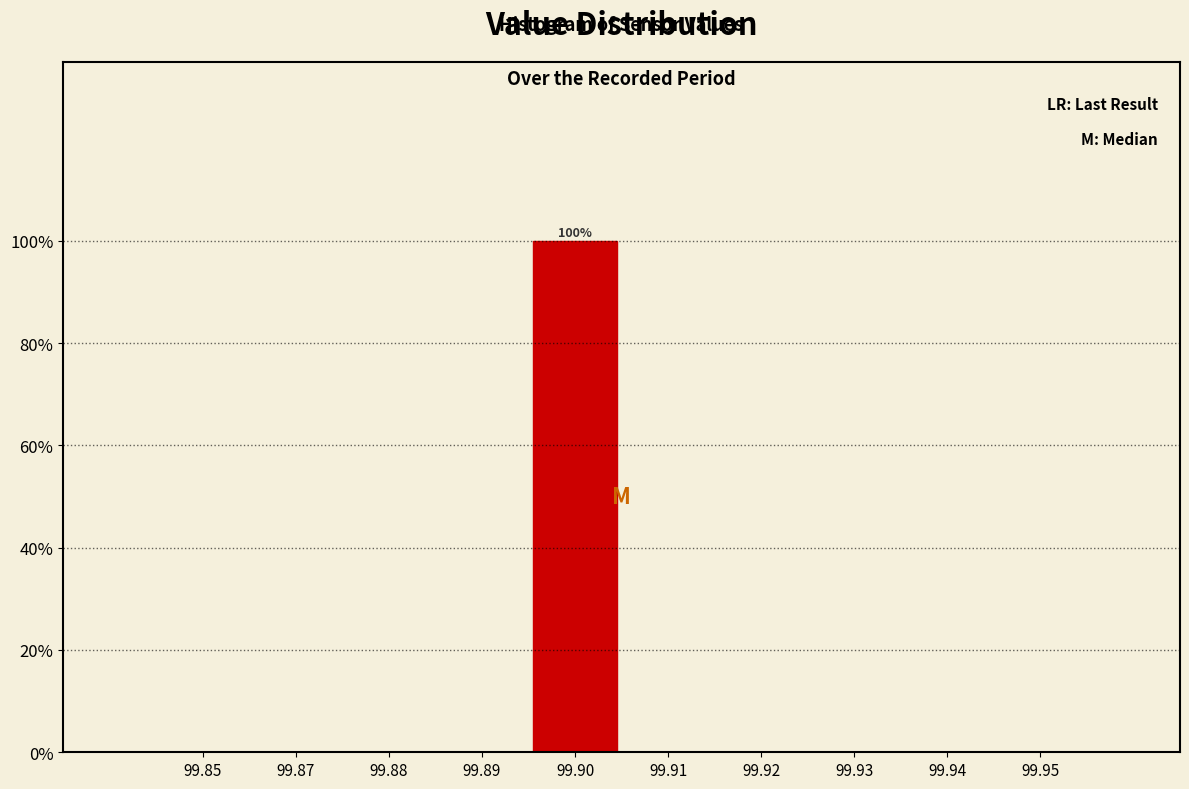

Reading left to right, list all the values displayed in this chart.

99.85=0	99.87=0	99.88=0	99.89=0	99.90=100	99.91=0	99.92=0	99.93=0	99.94=0	99.95=0